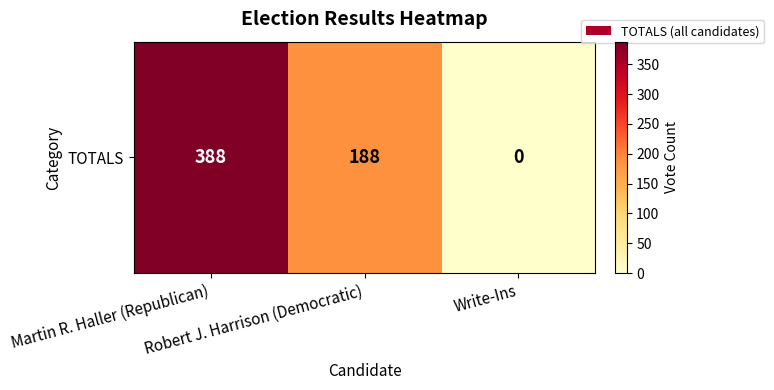

How many data points are above 188?

1